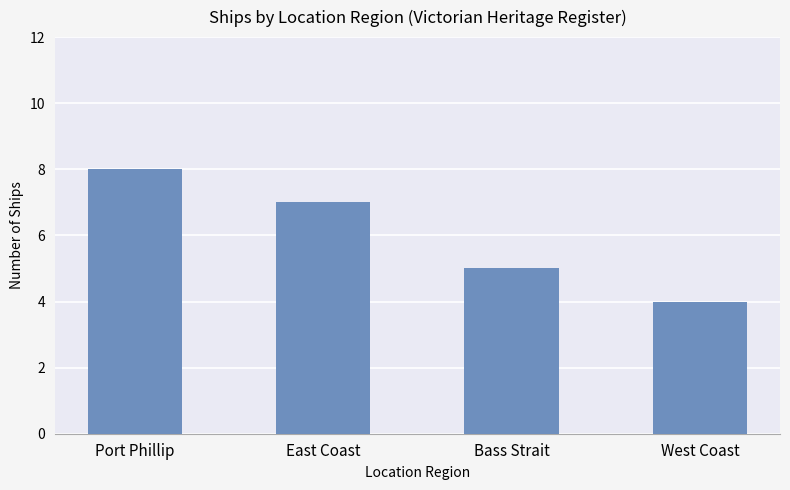

At which label does the data first exceed 7?

Port Phillip